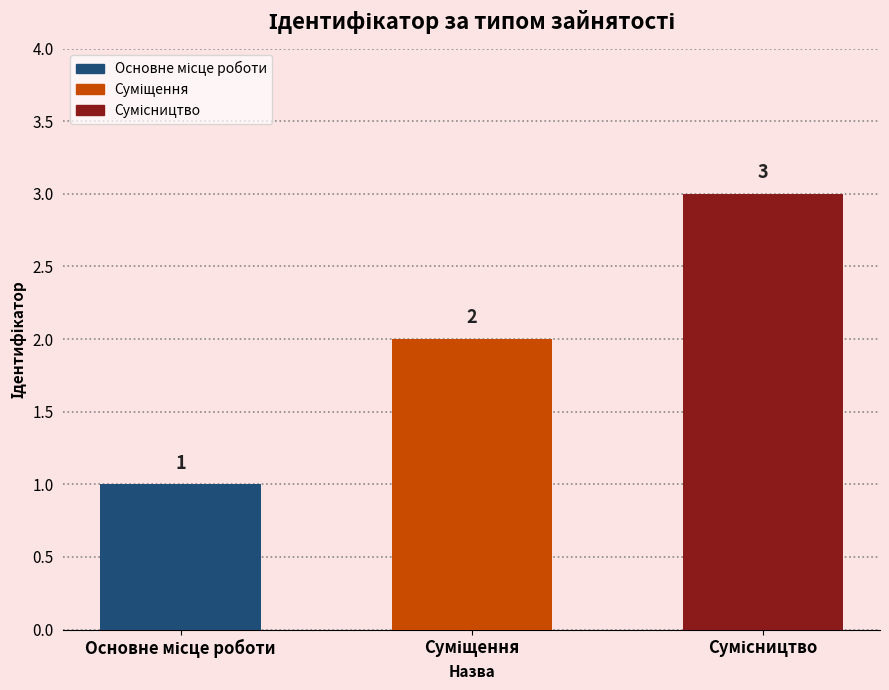

Reading left to right, extract all data points from this chart.

1	2	3